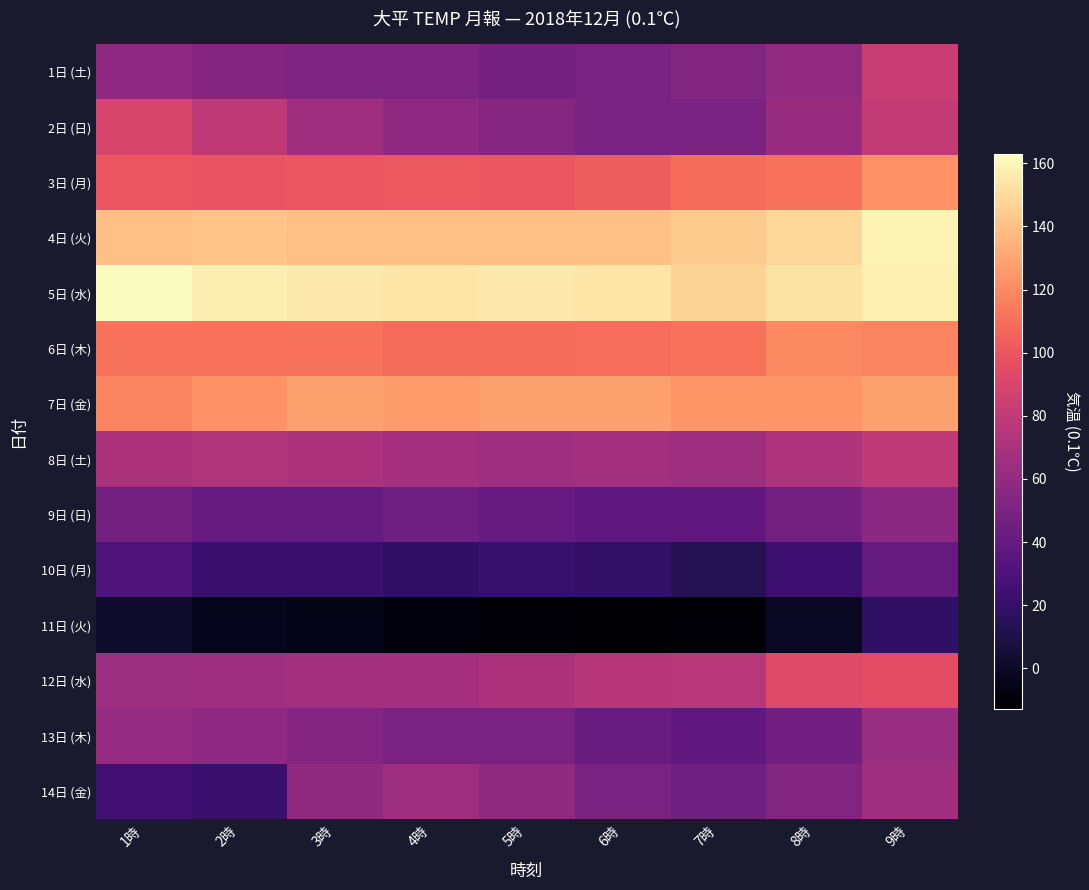

Reading left to right, transcribe all the data shown in this chart.

1日 (土): 1時=58	2時=54	3時=51	4時=51	5時=47	6時=50	7時=53	8時=60	9時=83
2日 (日): 1時=90	2時=79	3時=66	4時=58	5時=55	6時=50	7時=49	8時=62	9時=81
3日 (月): 1時=100	2時=99	3時=100	4時=101	5時=100	6時=103	7時=109	8時=111	9時=123
4日 (火): 1時=140	2時=141	3時=140	4時=140	5時=140	6時=140	7時=144	8時=149	9時=159
5日 (水): 1時=163	2時=157	3時=155	4時=154	5時=155	6時=154	7時=147	8時=153	9時=158
6日 (木): 1時=111	2時=111	3時=111	4時=109	5時=109	6時=110	7時=111	8時=120	9時=118
7日 (金): 1時=118	2時=123	3時=128	4時=126	5時=128	6時=128	7時=124	8時=124	9時=128
8日 (土): 1時=71	2時=73	3時=71	4時=68	5時=65	6時=67	7時=65	8時=72	9時=79
9日 (日): 1時=47	2時=41	3時=40	4時=45	5時=41	6時=37	7時=38	8時=47	9時=57
10日 (月): 1時=31	2時=22	3時=22	4時=18	5時=21	6時=19	7時=13	8時=23	9時=40
11日 (火): 1時=2	2時=-4	3時=-5	4時=-9	5時=-11	6時=-13	7時=-11	8時=-1	9時=18
12日 (水): 1時=64	2時=65	3時=67	4時=68	5時=71	6時=75	7時=76	8時=93	9時=95
13日 (木): 1時=61	2時=58	3時=54	4時=49	5時=50	6時=42	7時=38	8時=46	9時=63
14日 (金): 1時=26	2時=22	3時=59	4時=65	5時=59	6時=50	7時=45	8時=53	9時=66